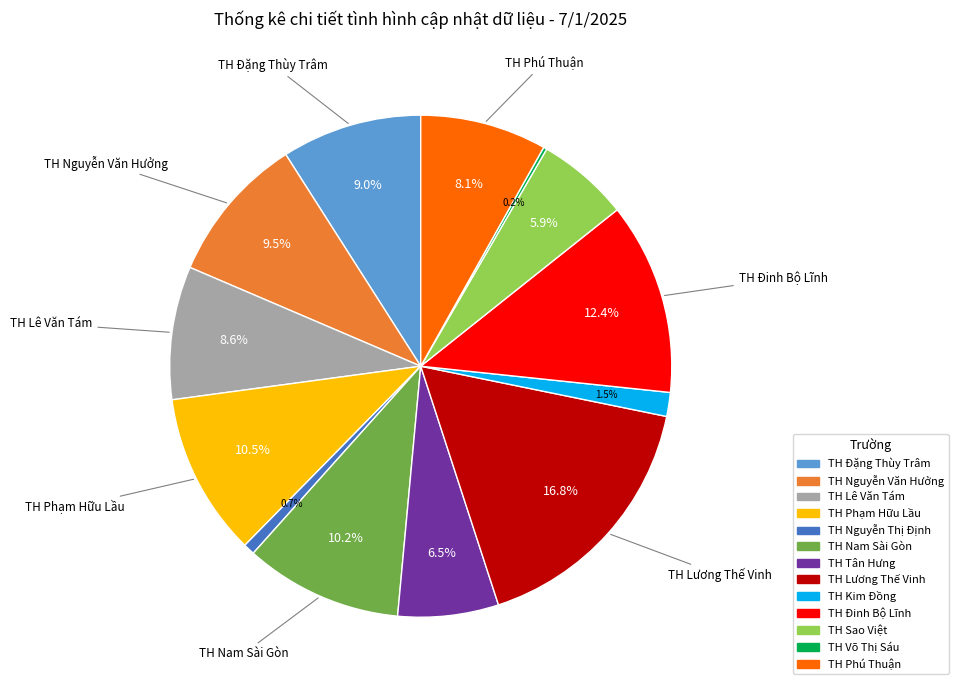

The TH Sao Việt slice represents 13% of the pie. True or false?

False